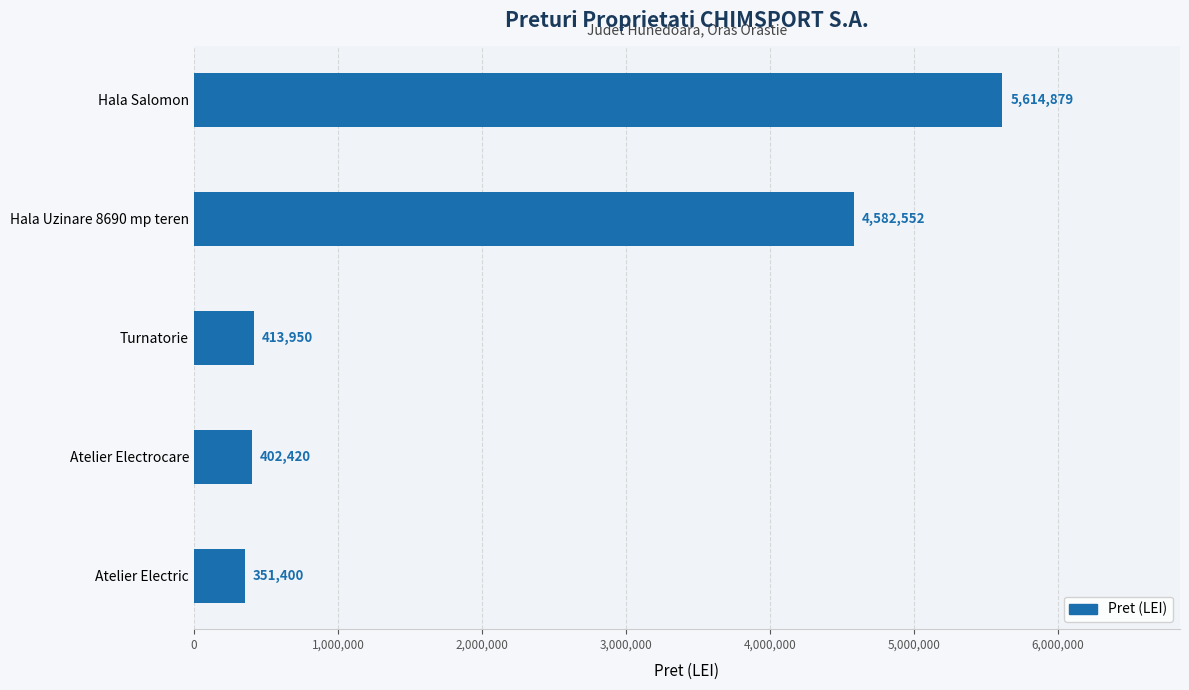

Reading top to bottom, transcribe all the data shown in this chart.

Hala Salomon=5614879	Hala Uzinare 8690 mp teren=4582552	Turnatorie=413950	Atelier Electrocare=402420	Atelier Electric=351400